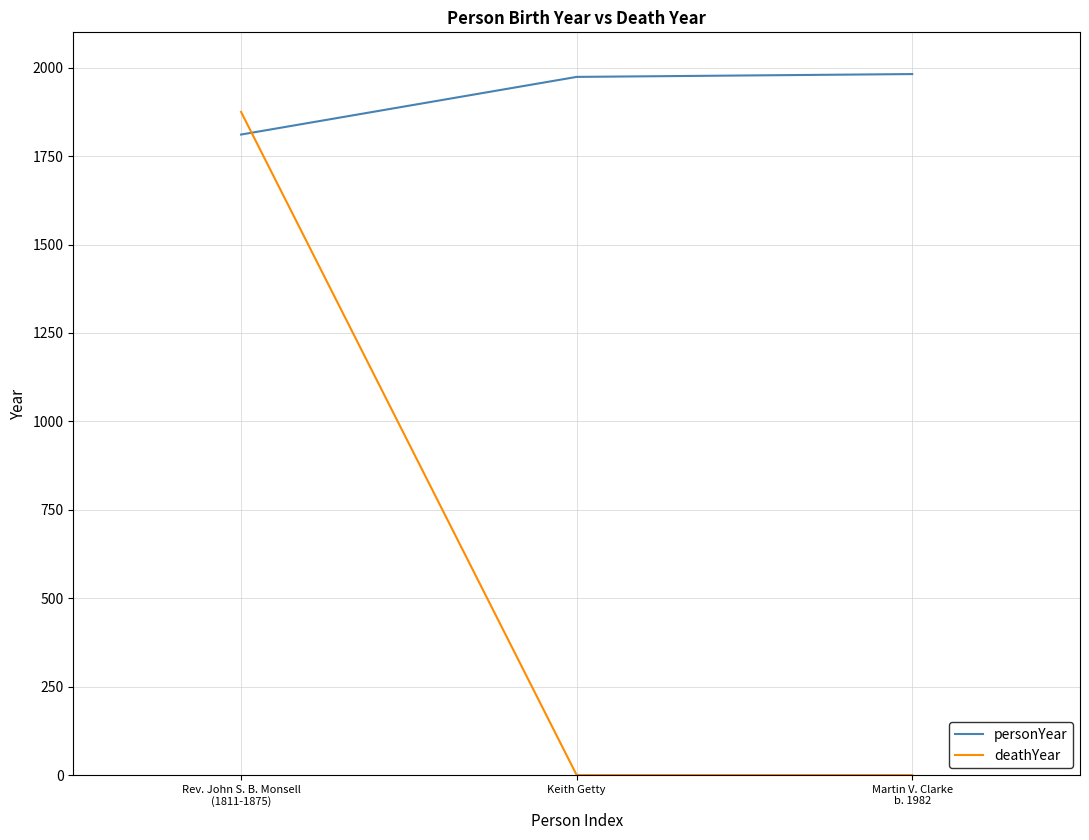

What is the greatest value displayed?

1982